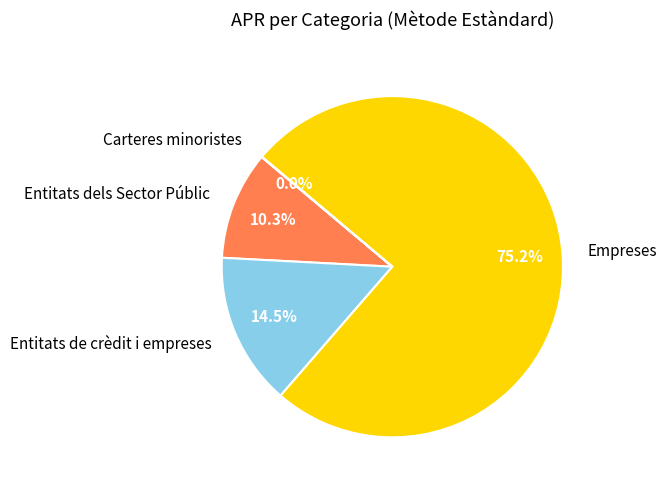

What is the largest slice in the pie chart?

Empreses